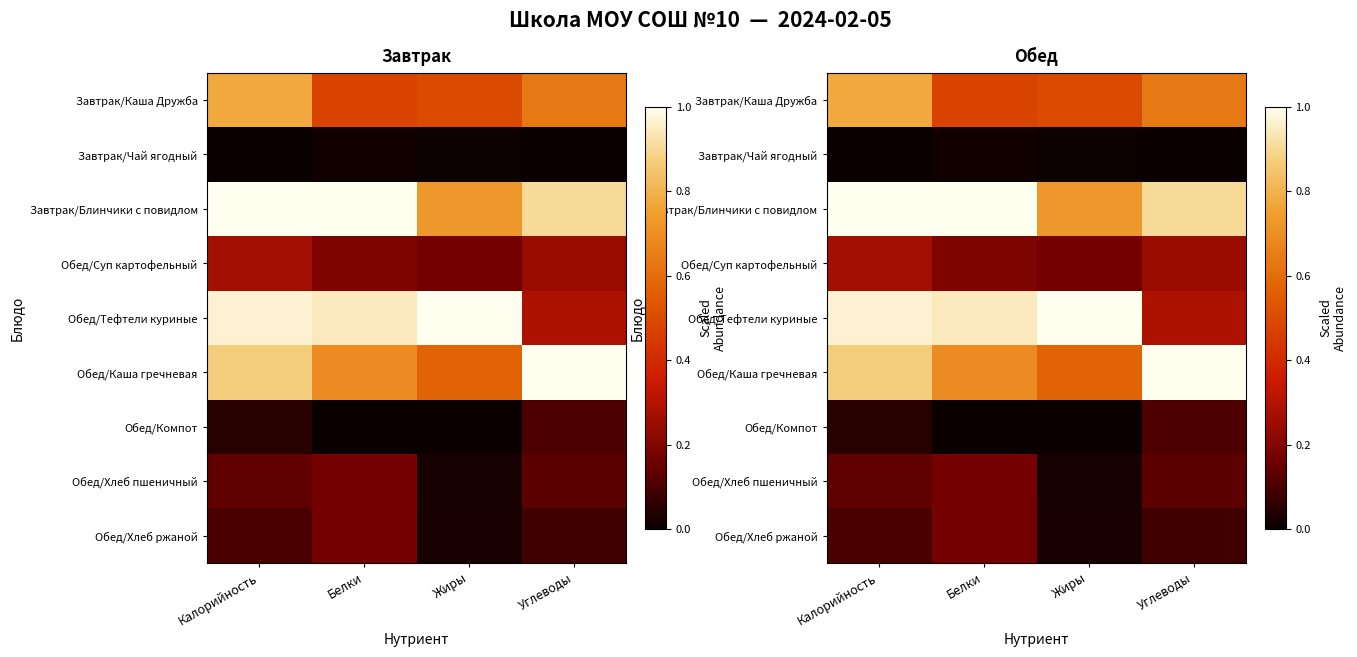

At how many categories does at least one series exceed 0?

4